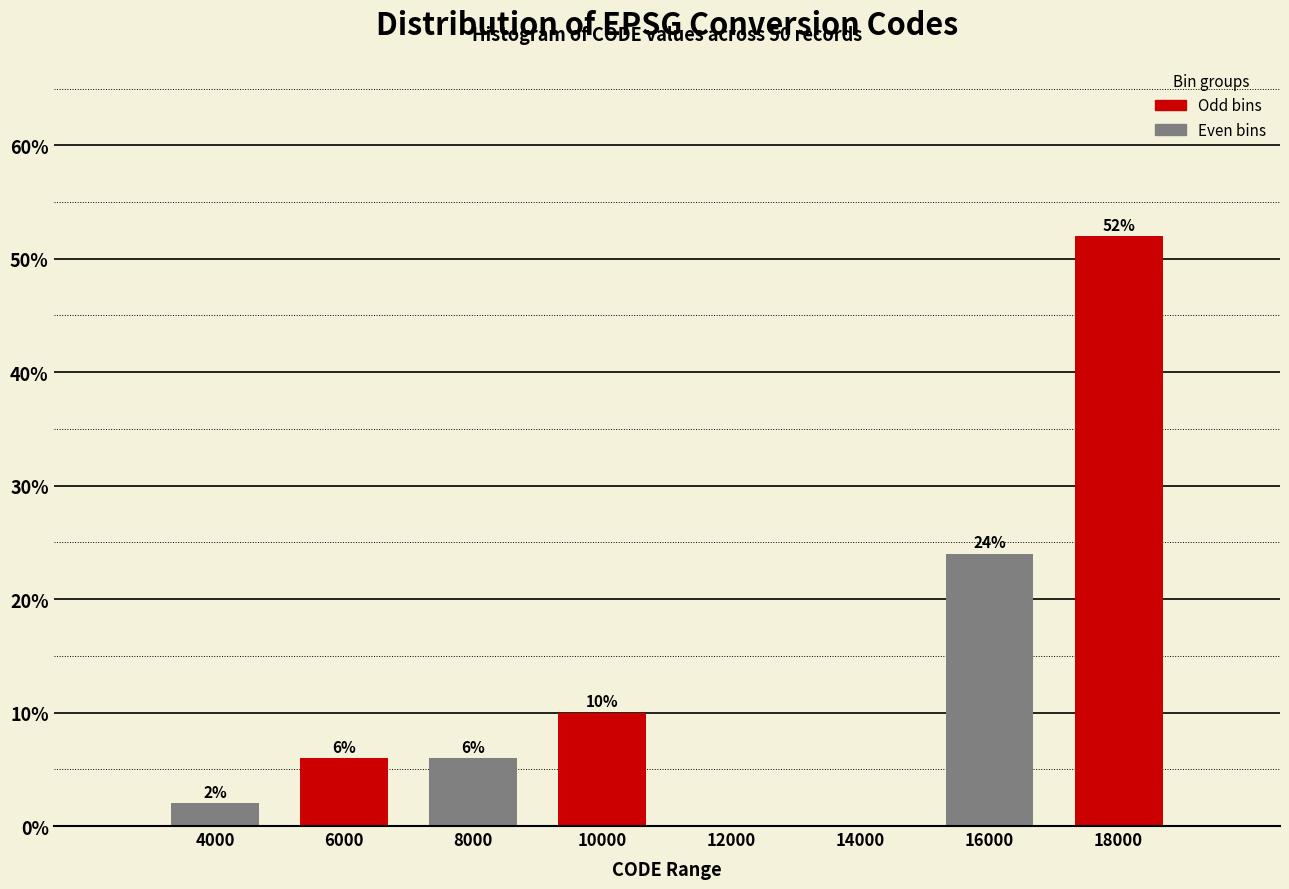

Reading left to right, what are all the values shown in this chart?

4000=2	6000=6	8000=6	10000=10	12000=0	14000=0	16000=24	18000=52